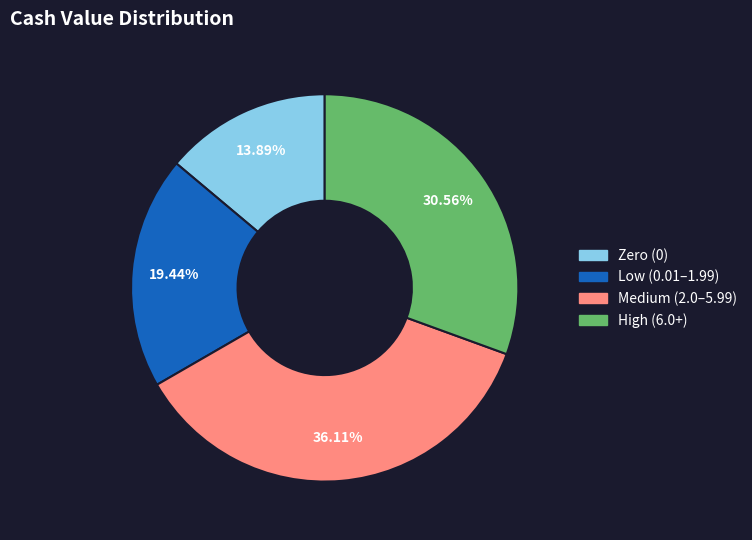

What is the largest slice in the pie chart?

Medium (2.0–5.99)